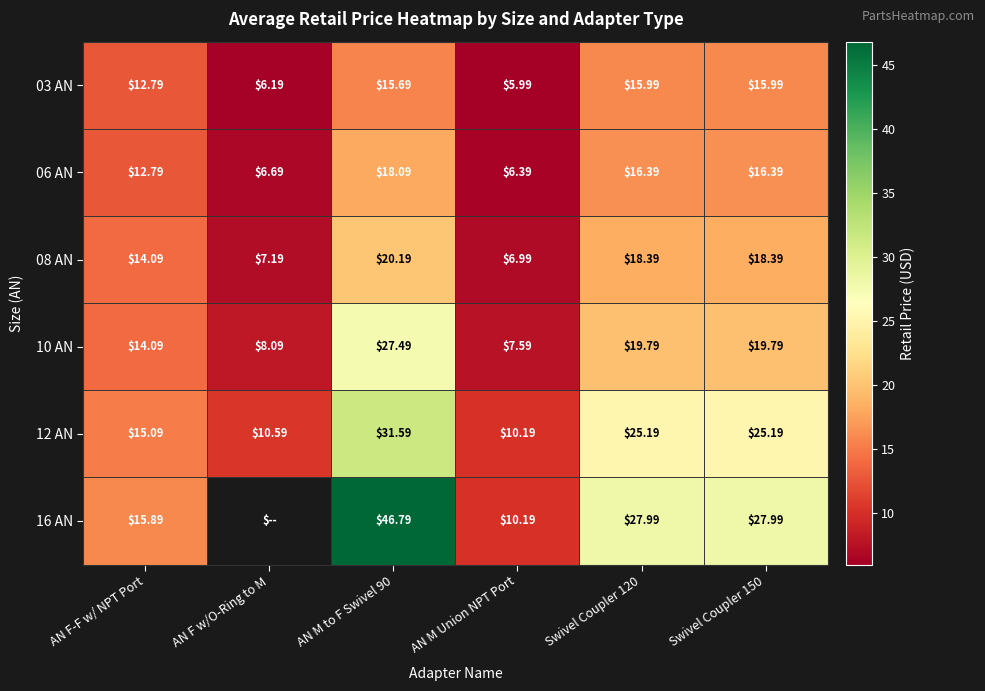

Which has a higher value, AN F w/O-Ring to M or Swivel Coupler 120?

Swivel Coupler 120